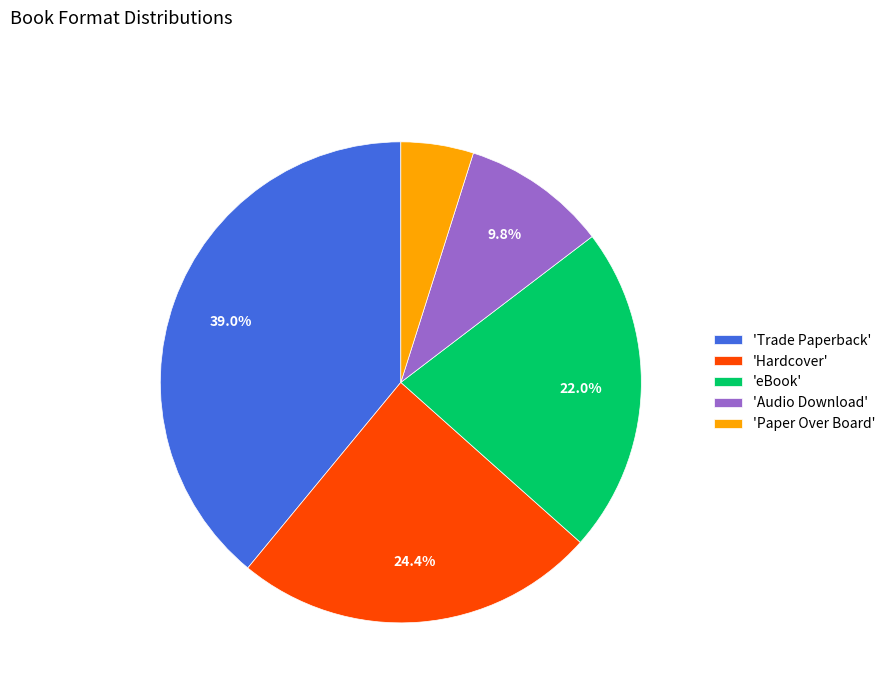

Rank the categories by value from highest to lowest.

'Trade Paperback', 'Hardcover', 'eBook', 'Audio Download', 'Paper Over Board'